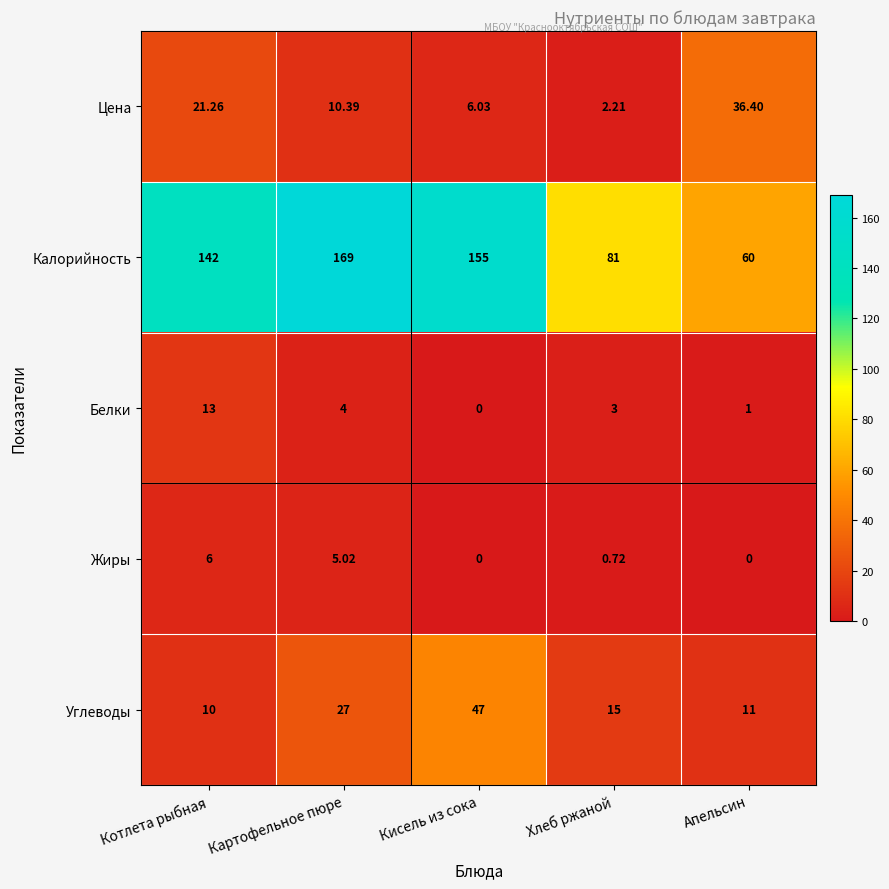

Which category has the highest value across all series?

Картофельное пюре